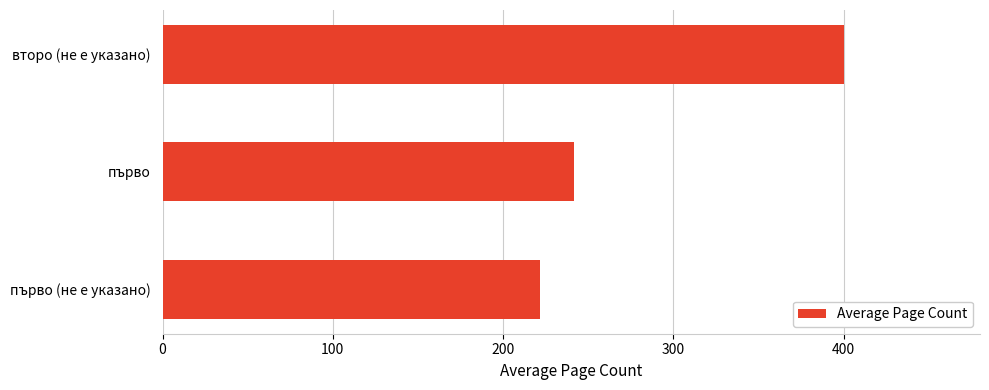

The chart shows a value of 100.6 at първо. True or false?

False